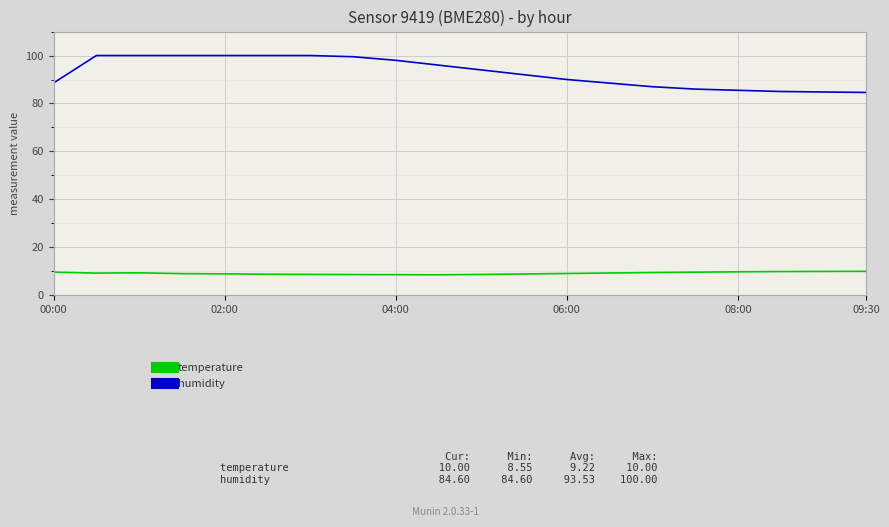

What is the smallest value displayed?

8.6